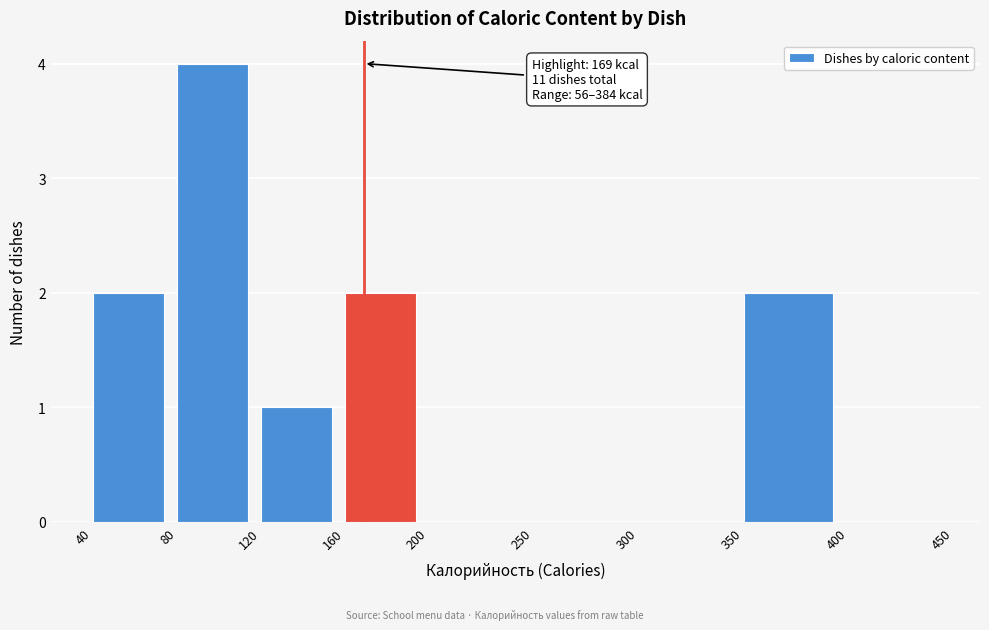

Which range on the x-axis has the tallest bar?

80 to 120